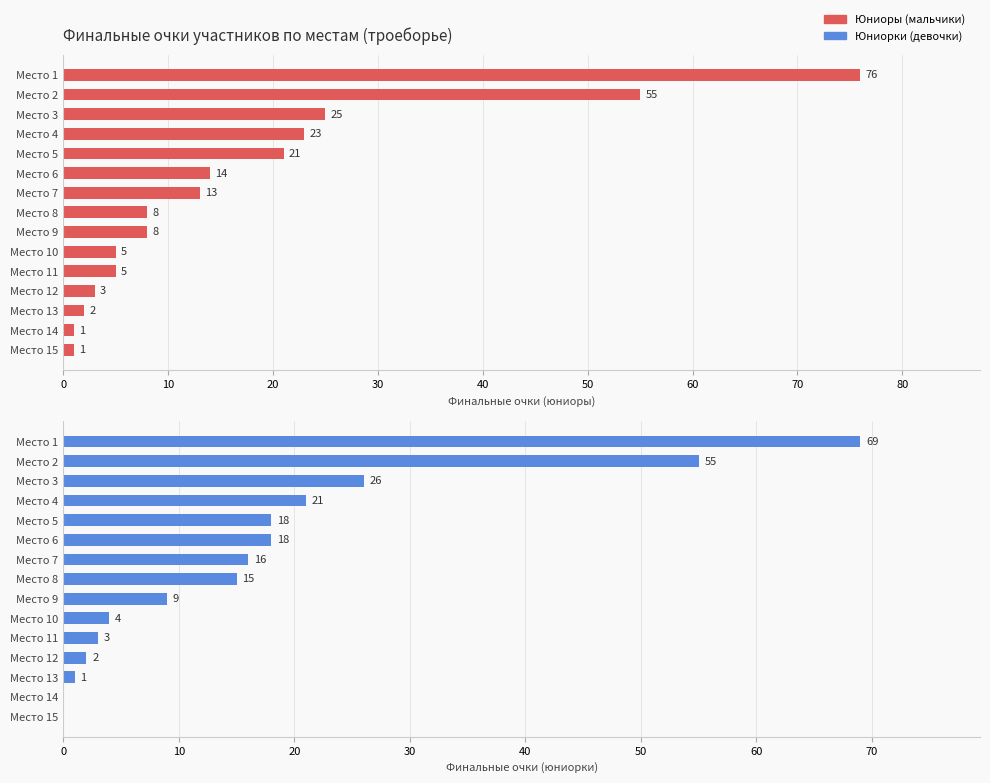

How many bars are there in each group?

2